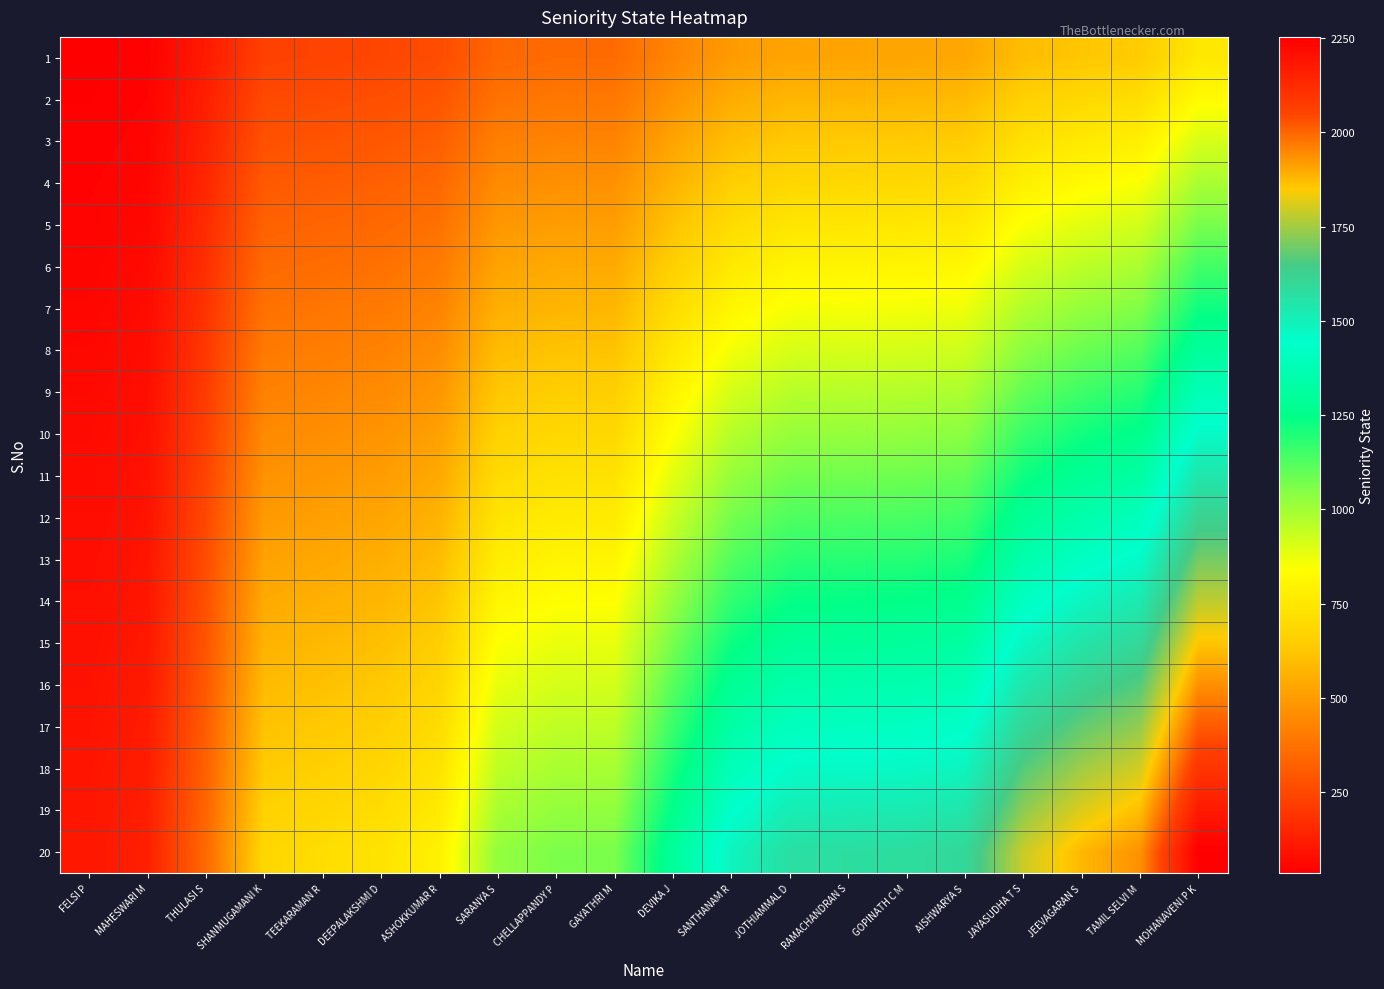

Reading left to right, list all the values displayed in this chart.

1: FELSI P=35.5	MAHESWARI M=44.0	THULASI S=116.0	SHANMUGAMANI K=229.0	TEEKARAMAN R=236.5	DEEPALAKSHMI D=245.0	ASHOKKUMAR R=263.0	SARANYA S=341.5	CHELLAPPANDY P=354.0	GAYATHRI M=355.0	DEVIKA J=432.5	SANTHANAM R=496.0	JOTHIAMMAL D=523.0	RAMACHANDRAN S=524.5	GOPINATH C M=526.5	AISHWARYA S=533.0	JAYASUDHA T S=597.0	JEEVAGARAN S=626.0	TAMIL SELVI M=645.5	MOHANAVENI P K=751.0
2: FELSI P=39.2	MAHESWARI M=48.6	THULASI S=128.2	SHANMUGAMANI K=253.1	TEEKARAMAN R=261.4	DEEPALAKSHMI D=270.8	ASHOKKUMAR R=290.7	SARANYA S=377.4	CHELLAPPANDY P=391.3	GAYATHRI M=392.4	DEVIKA J=478.0	SANTHANAM R=548.2	JOTHIAMMAL D=578.1	RAMACHANDRAN S=579.7	GOPINATH C M=581.9	AISHWARYA S=589.1	JAYASUDHA T S=659.8	JEEVAGARAN S=691.9	TAMIL SELVI M=713.4	MOHANAVENI P K=830.1
3: FELSI P=43.0	MAHESWARI M=53.3	THULASI S=140.4	SHANMUGAMANI K=277.2	TEEKARAMAN R=286.3	DEEPALAKSHMI D=296.6	ASHOKKUMAR R=318.4	SARANYA S=413.4	CHELLAPPANDY P=428.5	GAYATHRI M=429.7	DEVIKA J=523.6	SANTHANAM R=600.4	JOTHIAMMAL D=633.1	RAMACHANDRAN S=634.9	GOPINATH C M=637.3	AISHWARYA S=645.2	JAYASUDHA T S=722.7	JEEVAGARAN S=757.8	TAMIL SELVI M=781.4	MOHANAVENI P K=909.1
4: FELSI P=46.7	MAHESWARI M=57.9	THULASI S=152.6	SHANMUGAMANI K=301.3	TEEKARAMAN R=311.2	DEEPALAKSHMI D=322.4	ASHOKKUMAR R=346.1	SARANYA S=449.3	CHELLAPPANDY P=465.8	GAYATHRI M=467.1	DEVIKA J=569.1	SANTHANAM R=652.6	JOTHIAMMAL D=688.2	RAMACHANDRAN S=690.1	GOPINATH C M=692.8	AISHWARYA S=701.3	JAYASUDHA T S=785.5	JEEVAGARAN S=823.7	TAMIL SELVI M=849.3	MOHANAVENI P K=988.2
5: FELSI P=50.4	MAHESWARI M=62.5	THULASI S=164.8	SHANMUGAMANI K=325.4	TEEKARAMAN R=336.1	DEEPALAKSHMI D=348.2	ASHOKKUMAR R=373.7	SARANYA S=485.3	CHELLAPPANDY P=503.1	GAYATHRI M=504.5	DEVIKA J=614.6	SANTHANAM R=704.8	JOTHIAMMAL D=743.2	RAMACHANDRAN S=745.3	GOPINATH C M=748.2	AISHWARYA S=757.4	JAYASUDHA T S=848.4	JEEVAGARAN S=889.6	TAMIL SELVI M=917.3	MOHANAVENI P K=1067.2
6: FELSI P=54.2	MAHESWARI M=67.2	THULASI S=177.1	SHANMUGAMANI K=349.5	TEEKARAMAN R=361.0	DEEPALAKSHMI D=373.9	ASHOKKUMAR R=401.4	SARANYA S=521.2	CHELLAPPANDY P=540.3	GAYATHRI M=541.8	DEVIKA J=660.1	SANTHANAM R=757.1	JOTHIAMMAL D=798.3	RAMACHANDRAN S=800.6	GOPINATH C M=803.6	AISHWARYA S=813.5	JAYASUDHA T S=911.2	JEEVAGARAN S=955.5	TAMIL SELVI M=985.2	MOHANAVENI P K=1146.3
7: FELSI P=57.9	MAHESWARI M=71.8	THULASI S=189.3	SHANMUGAMANI K=373.6	TEEKARAMAN R=385.9	DEEPALAKSHMI D=399.7	ASHOKKUMAR R=429.1	SARANYA S=557.2	CHELLAPPANDY P=577.6	GAYATHRI M=579.2	DEVIKA J=705.7	SANTHANAM R=809.3	JOTHIAMMAL D=853.3	RAMACHANDRAN S=855.8	GOPINATH C M=859.0	AISHWARYA S=869.6	JAYASUDHA T S=974.1	JEEVAGARAN S=1021.4	TAMIL SELVI M=1053.2	MOHANAVENI P K=1225.3
8: FELSI P=61.7	MAHESWARI M=76.4	THULASI S=201.5	SHANMUGAMANI K=397.7	TEEKARAMAN R=410.8	DEEPALAKSHMI D=425.5	ASHOKKUMAR R=456.8	SARANYA S=593.1	CHELLAPPANDY P=614.8	GAYATHRI M=616.6	DEVIKA J=751.2	SANTHANAM R=861.5	JOTHIAMMAL D=908.4	RAMACHANDRAN S=911.0	GOPINATH C M=914.4	AISHWARYA S=925.7	JAYASUDHA T S=1036.9	JEEVAGARAN S=1087.3	TAMIL SELVI M=1121.1	MOHANAVENI P K=1304.4
9: FELSI P=65.4	MAHESWARI M=81.1	THULASI S=213.7	SHANMUGAMANI K=421.8	TEEKARAMAN R=435.7	DEEPALAKSHMI D=451.3	ASHOKKUMAR R=484.5	SARANYA S=629.1	CHELLAPPANDY P=652.1	GAYATHRI M=653.9	DEVIKA J=796.7	SANTHANAM R=913.7	JOTHIAMMAL D=963.4	RAMACHANDRAN S=966.2	GOPINATH C M=969.9	AISHWARYA S=981.8	JAYASUDHA T S=1099.7	JEEVAGARAN S=1153.2	TAMIL SELVI M=1189.1	MOHANAVENI P K=1383.4
10: FELSI P=69.1	MAHESWARI M=85.7	THULASI S=225.9	SHANMUGAMANI K=445.9	TEEKARAMAN R=460.6	DEEPALAKSHMI D=477.1	ASHOKKUMAR R=512.2	SARANYA S=665.0	CHELLAPPANDY P=689.4	GAYATHRI M=691.3	DEVIKA J=842.2	SANTHANAM R=965.9	JOTHIAMMAL D=1018.5	RAMACHANDRAN S=1021.4	GOPINATH C M=1025.3	AISHWARYA S=1037.9	JAYASUDHA T S=1162.6	JEEVAGARAN S=1219.1	TAMIL SELVI M=1257.0	MOHANAVENI P K=1462.5
11: FELSI P=72.9	MAHESWARI M=90.3	THULASI S=238.1	SHANMUGAMANI K=470.1	TEEKARAMAN R=485.4	DEEPALAKSHMI D=502.9	ASHOKKUMAR R=539.8	SARANYA S=701.0	CHELLAPPANDY P=726.6	GAYATHRI M=728.7	DEVIKA J=887.8	SANTHANAM R=1018.1	JOTHIAMMAL D=1073.5	RAMACHANDRAN S=1076.6	GOPINATH C M=1080.7	AISHWARYA S=1094.1	JAYASUDHA T S=1225.4	JEEVAGARAN S=1284.9	TAMIL SELVI M=1325.0	MOHANAVENI P K=1541.5
12: FELSI P=76.6	MAHESWARI M=94.9	THULASI S=250.3	SHANMUGAMANI K=494.2	TEEKARAMAN R=510.3	DEEPALAKSHMI D=528.7	ASHOKKUMAR R=567.5	SARANYA S=736.9	CHELLAPPANDY P=763.9	GAYATHRI M=766.1	DEVIKA J=933.3	SANTHANAM R=1070.3	JOTHIAMMAL D=1128.6	RAMACHANDRAN S=1131.8	GOPINATH C M=1136.1	AISHWARYA S=1150.2	JAYASUDHA T S=1288.3	JEEVAGARAN S=1350.8	TAMIL SELVI M=1392.9	MOHANAVENI P K=1620.6
13: FELSI P=80.3	MAHESWARI M=99.6	THULASI S=262.5	SHANMUGAMANI K=518.3	TEEKARAMAN R=535.2	DEEPALAKSHMI D=554.5	ASHOKKUMAR R=595.2	SARANYA S=772.9	CHELLAPPANDY P=801.2	GAYATHRI M=803.4	DEVIKA J=978.8	SANTHANAM R=1122.5	JOTHIAMMAL D=1183.6	RAMACHANDRAN S=1187.0	GOPINATH C M=1191.6	AISHWARYA S=1206.3	JAYASUDHA T S=1351.1	JEEVAGARAN S=1416.7	TAMIL SELVI M=1460.9	MOHANAVENI P K=1699.6
14: FELSI P=84.1	MAHESWARI M=104.2	THULASI S=274.7	SHANMUGAMANI K=542.4	TEEKARAMAN R=560.1	DEEPALAKSHMI D=580.3	ASHOKKUMAR R=622.9	SARANYA S=808.8	CHELLAPPANDY P=838.4	GAYATHRI M=840.8	DEVIKA J=1024.3	SANTHANAM R=1174.7	JOTHIAMMAL D=1238.7	RAMACHANDRAN S=1242.2	GOPINATH C M=1247.0	AISHWARYA S=1262.4	JAYASUDHA T S=1413.9	JEEVAGARAN S=1482.6	TAMIL SELVI M=1528.8	MOHANAVENI P K=1778.7
15: FELSI P=87.8	MAHESWARI M=108.8	THULASI S=286.9	SHANMUGAMANI K=566.5	TEEKARAMAN R=585.0	DEEPALAKSHMI D=606.1	ASHOKKUMAR R=650.6	SARANYA S=844.8	CHELLAPPANDY P=875.7	GAYATHRI M=878.2	DEVIKA J=1069.9	SANTHANAM R=1226.9	JOTHIAMMAL D=1293.7	RAMACHANDRAN S=1297.4	GOPINATH C M=1302.4	AISHWARYA S=1318.5	JAYASUDHA T S=1476.8	JEEVAGARAN S=1548.5	TAMIL SELVI M=1596.8	MOHANAVENI P K=1857.7
16: FELSI P=91.6	MAHESWARI M=113.5	THULASI S=299.2	SHANMUGAMANI K=590.6	TEEKARAMAN R=609.9	DEEPALAKSHMI D=631.8	ASHOKKUMAR R=678.3	SARANYA S=880.7	CHELLAPPANDY P=912.9	GAYATHRI M=915.5	DEVIKA J=1115.4	SANTHANAM R=1279.2	JOTHIAMMAL D=1348.8	RAMACHANDRAN S=1352.7	GOPINATH C M=1357.8	AISHWARYA S=1374.6	JAYASUDHA T S=1539.6	JEEVAGARAN S=1614.4	TAMIL SELVI M=1664.7	MOHANAVENI P K=1936.8
17: FELSI P=95.3	MAHESWARI M=118.1	THULASI S=311.4	SHANMUGAMANI K=614.7	TEEKARAMAN R=634.8	DEEPALAKSHMI D=657.6	ASHOKKUMAR R=705.9	SARANYA S=916.7	CHELLAPPANDY P=950.2	GAYATHRI M=952.9	DEVIKA J=1160.9	SANTHANAM R=1331.4	JOTHIAMMAL D=1403.8	RAMACHANDRAN S=1407.9	GOPINATH C M=1413.2	AISHWARYA S=1430.7	JAYASUDHA T S=1602.5	JEEVAGARAN S=1680.3	TAMIL SELVI M=1732.7	MOHANAVENI P K=2015.8
18: FELSI P=99.0	MAHESWARI M=122.7	THULASI S=323.6	SHANMUGAMANI K=638.8	TEEKARAMAN R=659.7	DEEPALAKSHMI D=683.4	ASHOKKUMAR R=733.6	SARANYA S=952.6	CHELLAPPANDY P=987.5	GAYATHRI M=990.3	DEVIKA J=1206.4	SANTHANAM R=1383.6	JOTHIAMMAL D=1458.9	RAMACHANDRAN S=1463.1	GOPINATH C M=1468.7	AISHWARYA S=1486.8	JAYASUDHA T S=1665.3	JEEVAGARAN S=1746.2	TAMIL SELVI M=1800.6	MOHANAVENI P K=2094.9
19: FELSI P=102.8	MAHESWARI M=127.4	THULASI S=335.8	SHANMUGAMANI K=662.9	TEEKARAMAN R=684.6	DEEPALAKSHMI D=709.2	ASHOKKUMAR R=761.3	SARANYA S=988.6	CHELLAPPANDY P=1024.7	GAYATHRI M=1027.6	DEVIKA J=1252.0	SANTHANAM R=1435.8	JOTHIAMMAL D=1513.9	RAMACHANDRAN S=1518.3	GOPINATH C M=1524.1	AISHWARYA S=1542.9	JAYASUDHA T S=1728.2	JEEVAGARAN S=1812.1	TAMIL SELVI M=1868.6	MOHANAVENI P K=2173.9
20: FELSI P=106.5	MAHESWARI M=132.0	THULASI S=348.0	SHANMUGAMANI K=687.0	TEEKARAMAN R=709.5	DEEPALAKSHMI D=735.0	ASHOKKUMAR R=789.0	SARANYA S=1024.5	CHELLAPPANDY P=1062.0	GAYATHRI M=1065.0	DEVIKA J=1297.5	SANTHANAM R=1488.0	JOTHIAMMAL D=1569.0	RAMACHANDRAN S=1573.5	GOPINATH C M=1579.5	AISHWARYA S=1599.0	JAYASUDHA T S=1791.0	JEEVAGARAN S=1878.0	TAMIL SELVI M=1936.5	MOHANAVENI P K=2253.0